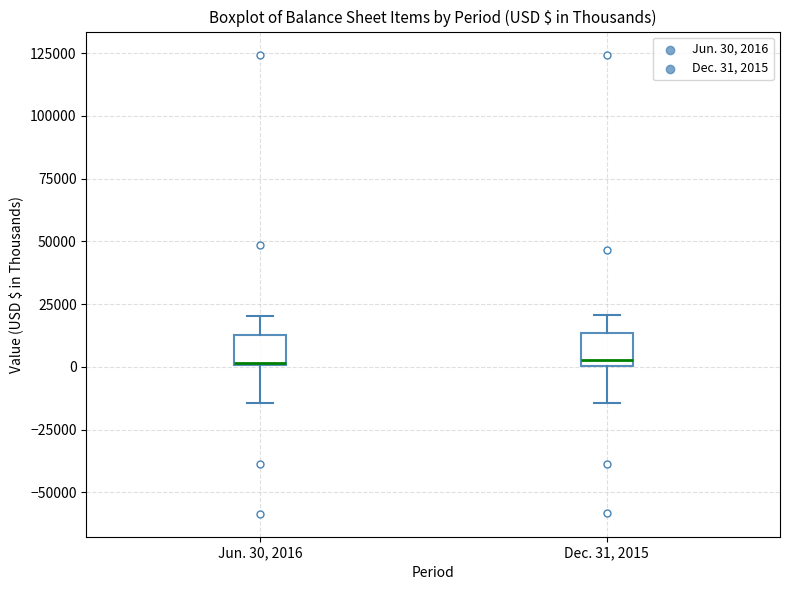

Reading left to right, read every box against the y-axis: the position of its median line, the range the box covers, and the ends of its whiskers. The values are not printed on the chart, so give them approximately, as read against the axis.

Jun. 30, 2016: median 0, box 0 to 15000, whiskers -15000 to 20000
Dec. 31, 2015: median 5000, box 0 to 15000, whiskers -15000 to 20000